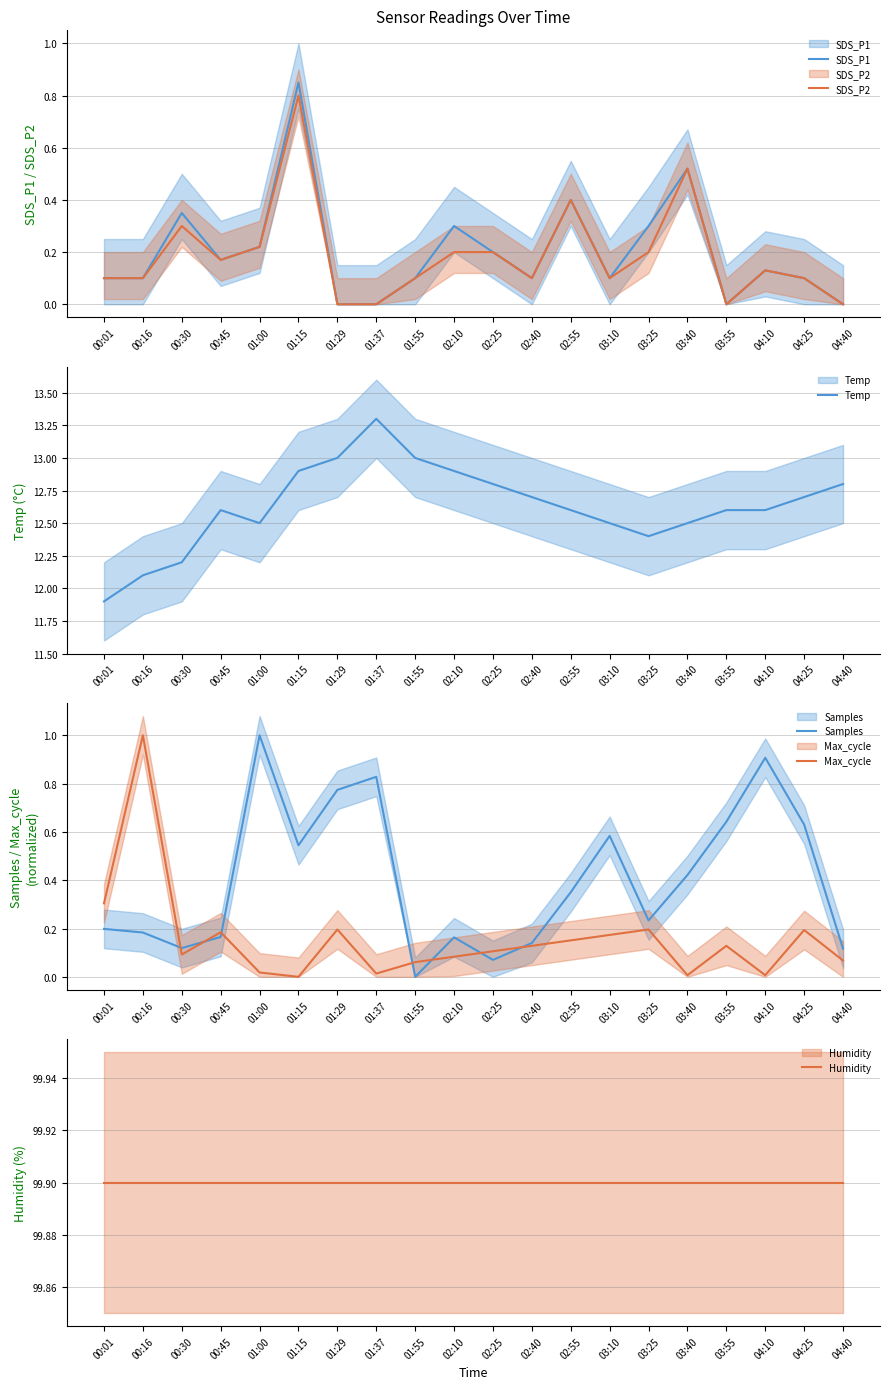

Which category has the highest value across all series?

00:01